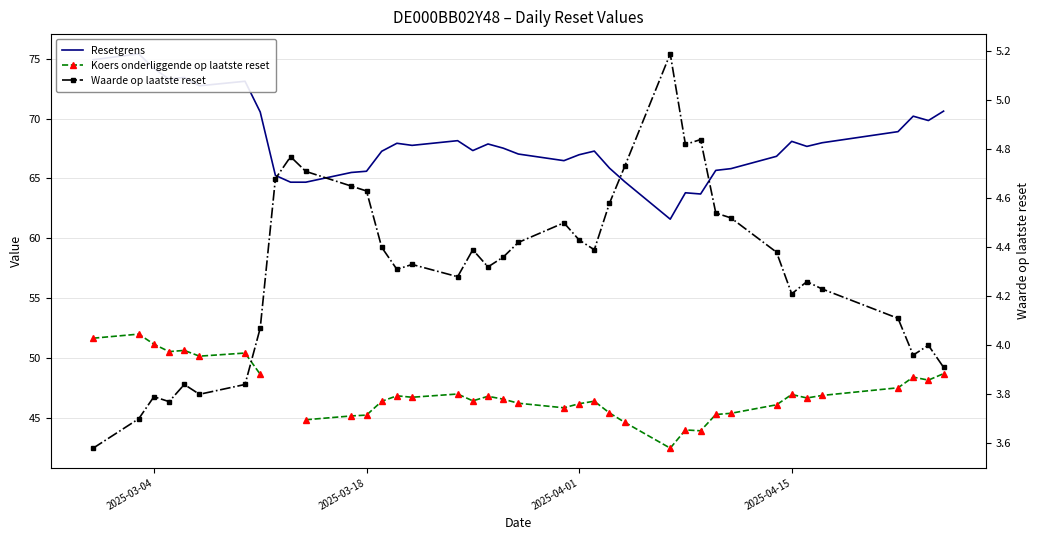

What is the greatest value displayed?

75.4